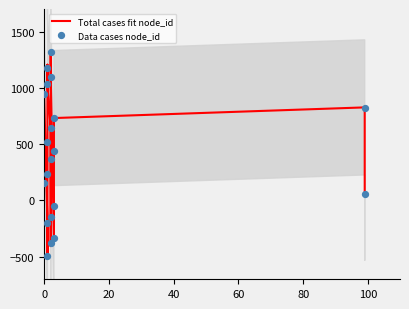

Which series has the largest total across all categories?

Total cases fit node_id